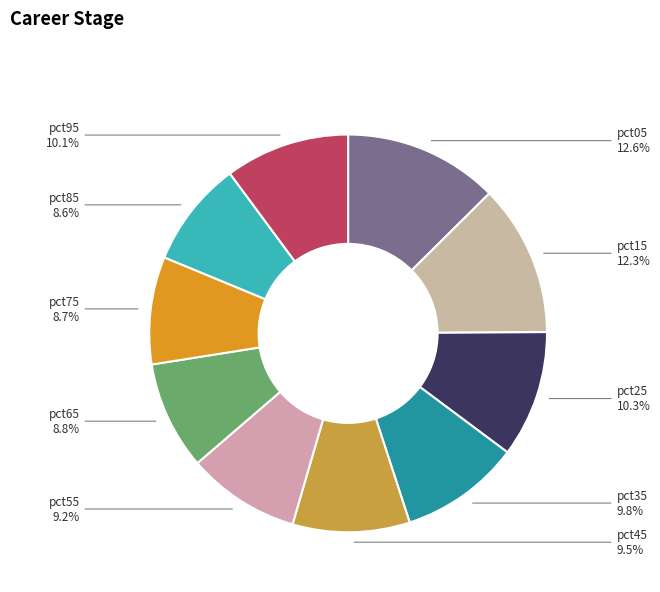

How many segments does this pie chart have?

10